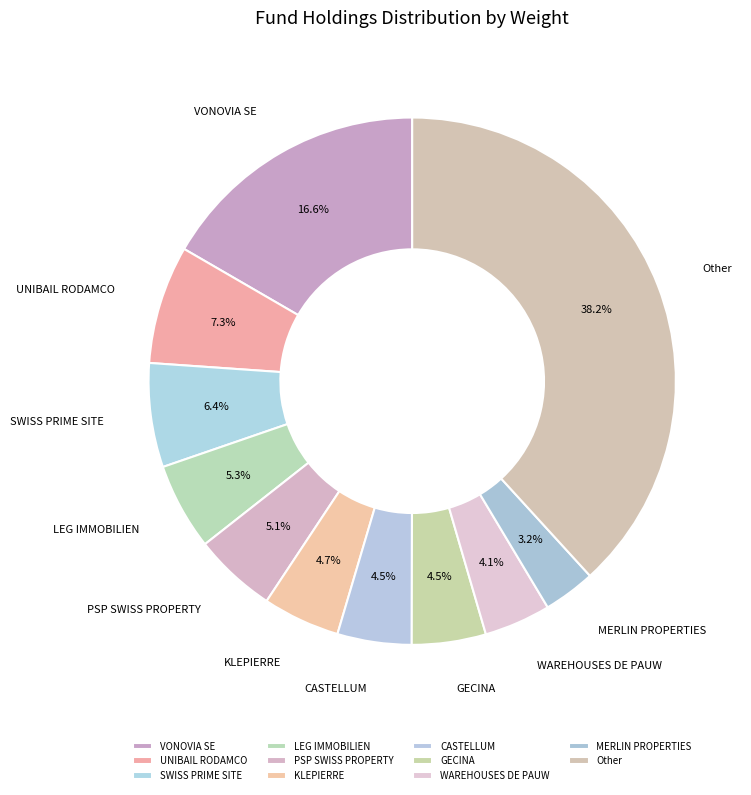

Is there any slice that represents more than half of the pie?

No